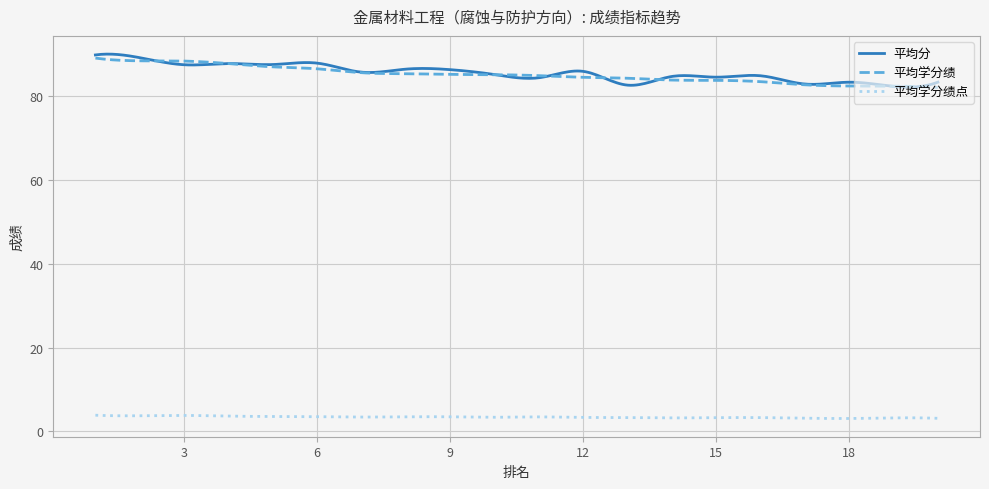

What is the smallest value displayed?

3.1